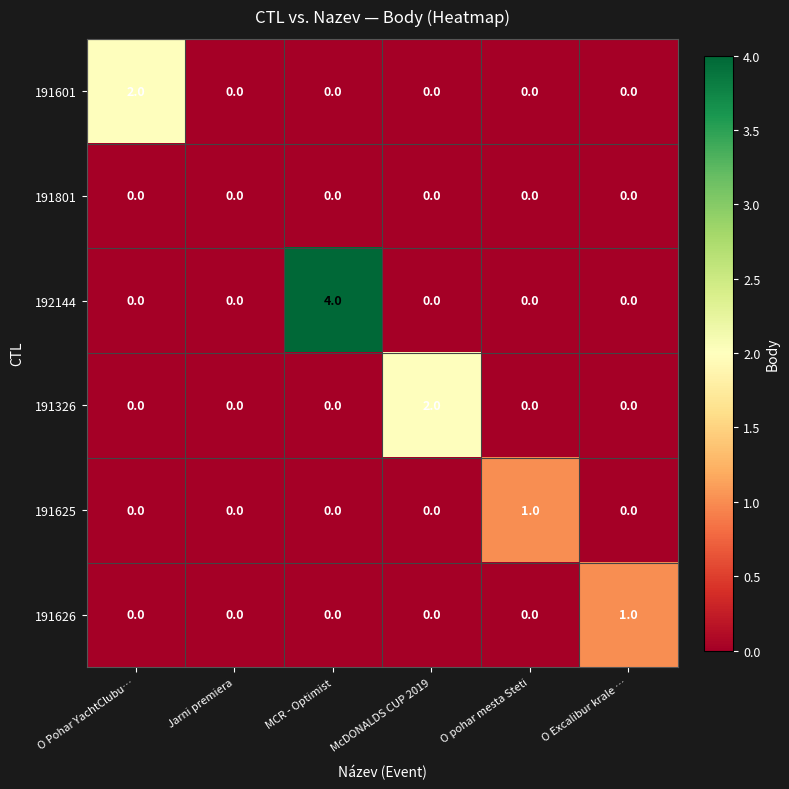

How many data points in 191326 are above 0?

1